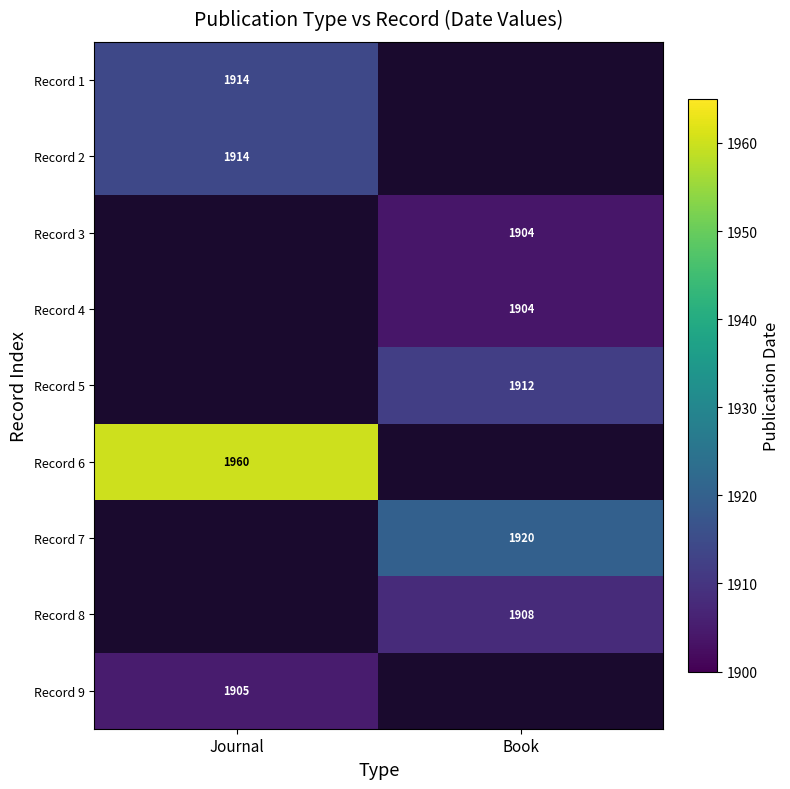

Is the value of Record 9 at Journal greater than the value of Record 7 at Book?

No